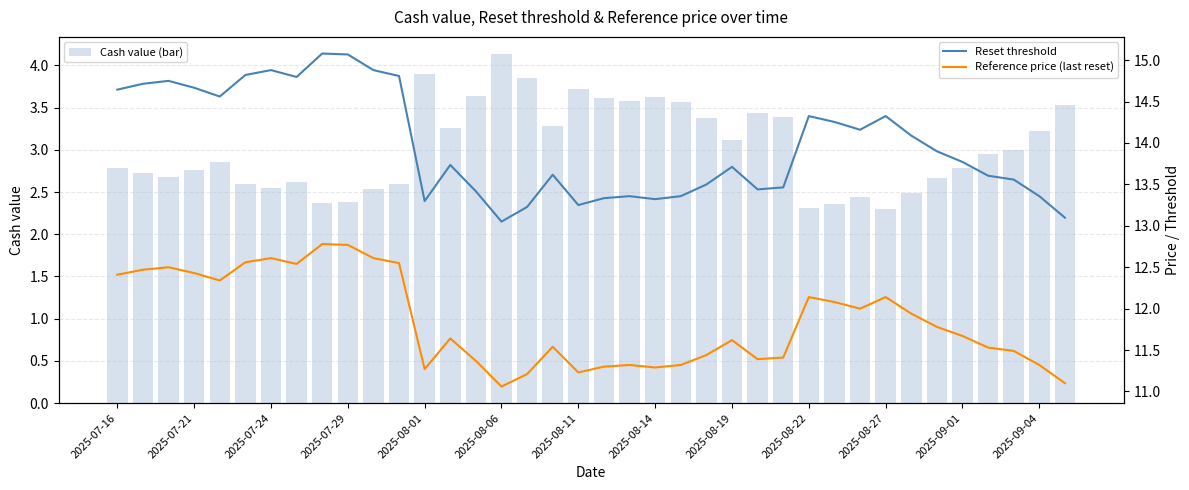

What are all the series names shown in the legend?

Cash value (bar), Reset threshold, Reference price (last reset)